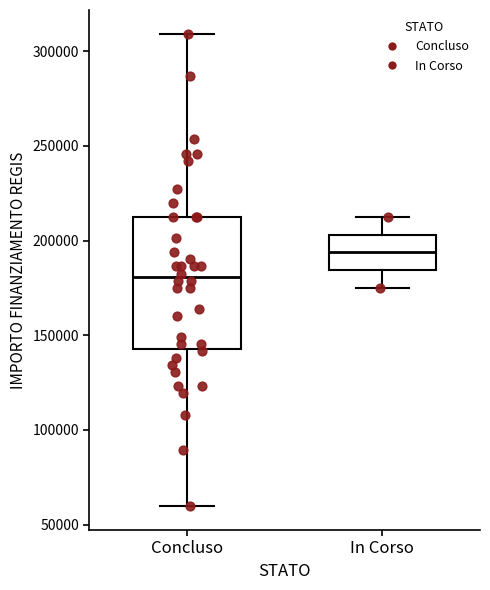

Which box has the highest median line?

In Corso